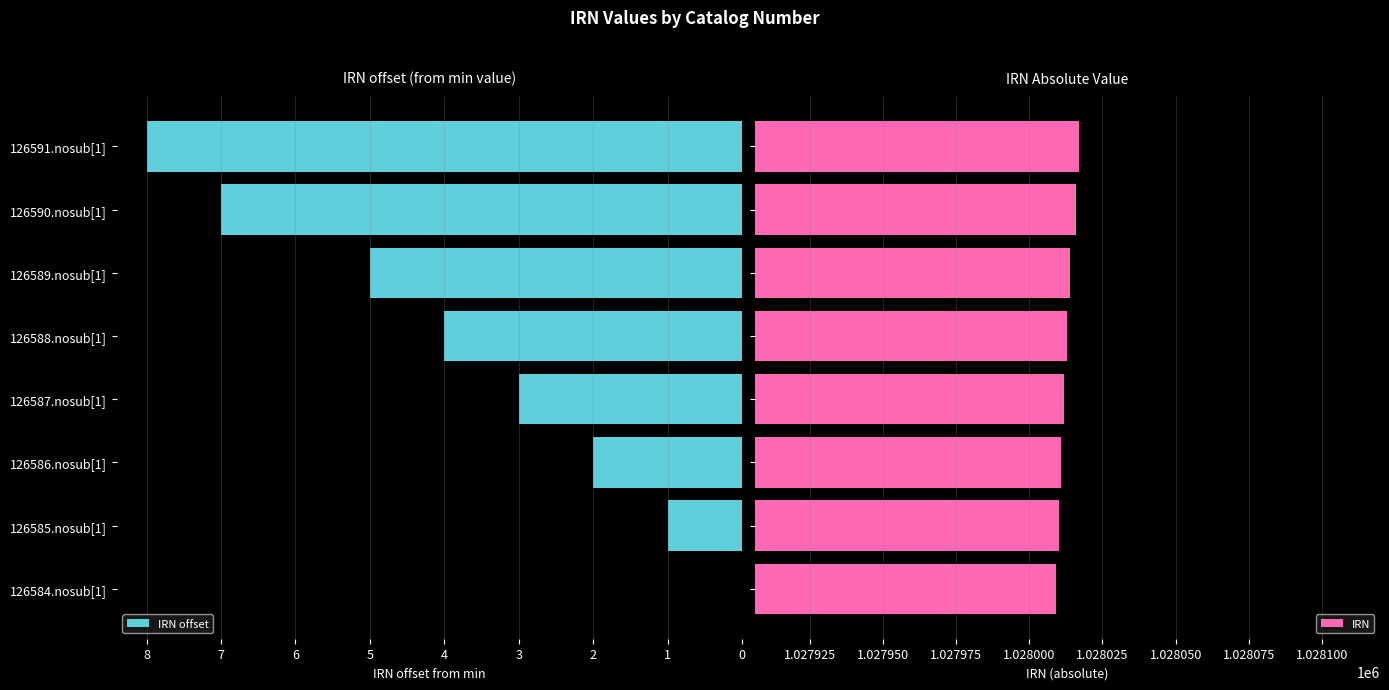

How many data points in IRN offset are less than 4?

4